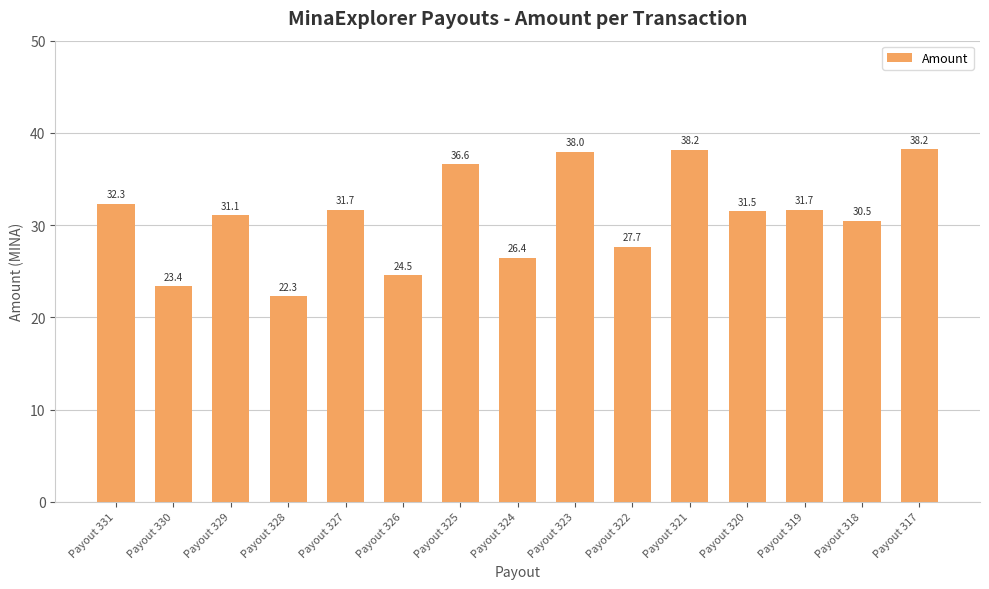

What is the value of the 10th bar from the left?

27.7